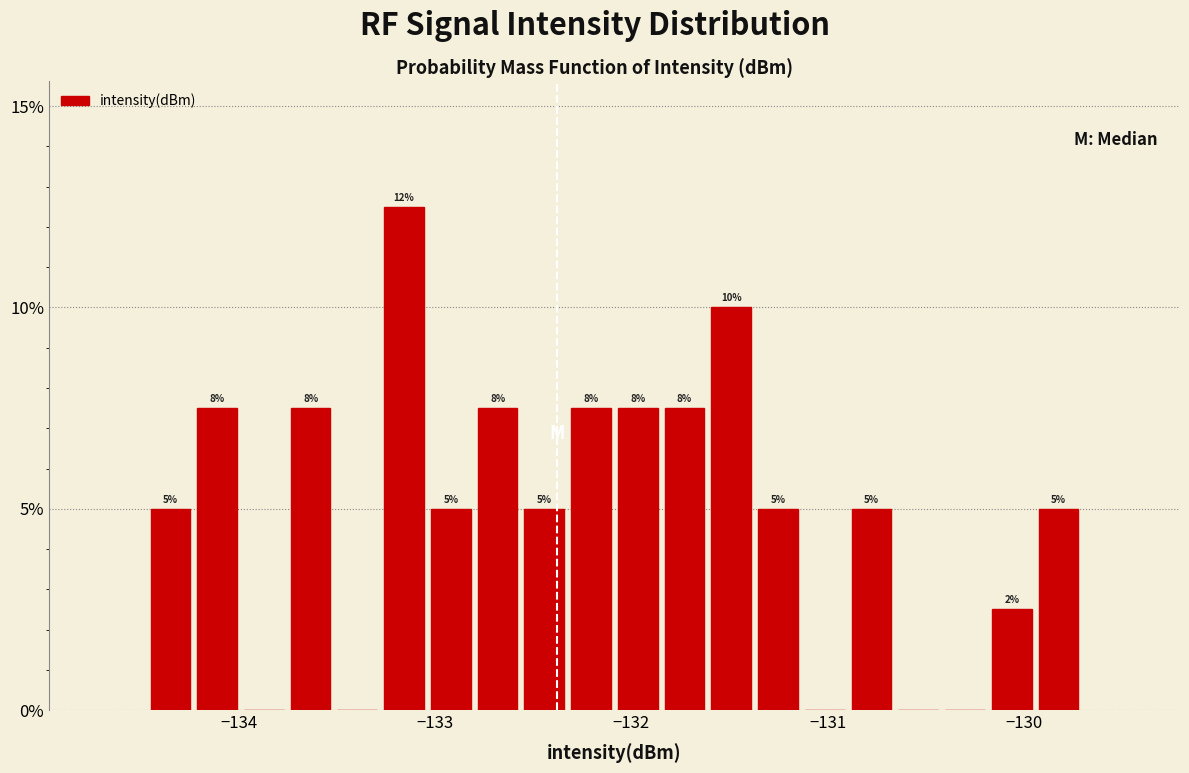

Around what value on the x-axis is the tallest bar? Give the approximate position of its centre, as read against the axis.

-133.2